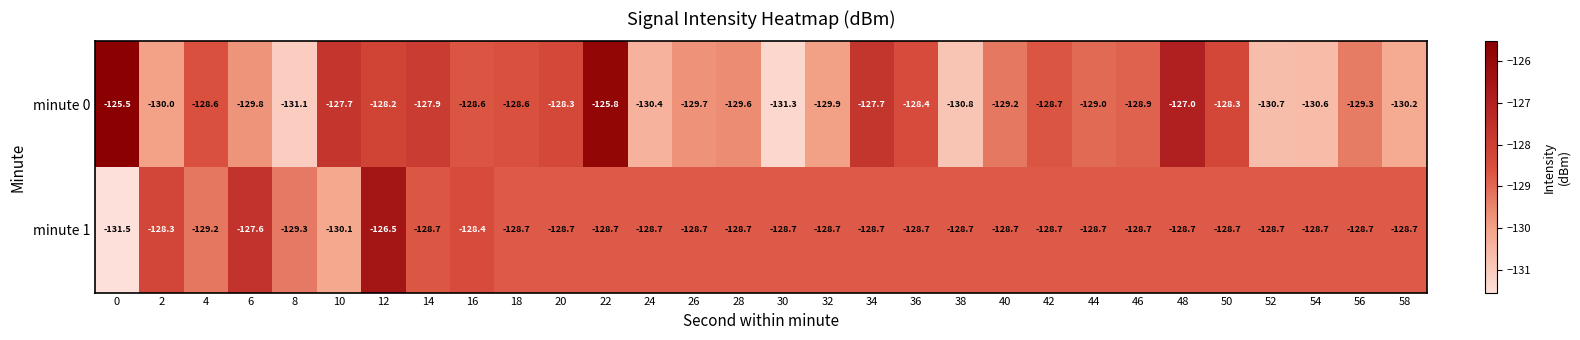

List the series in order of their peak value, lowest first.

minute 1, minute 0